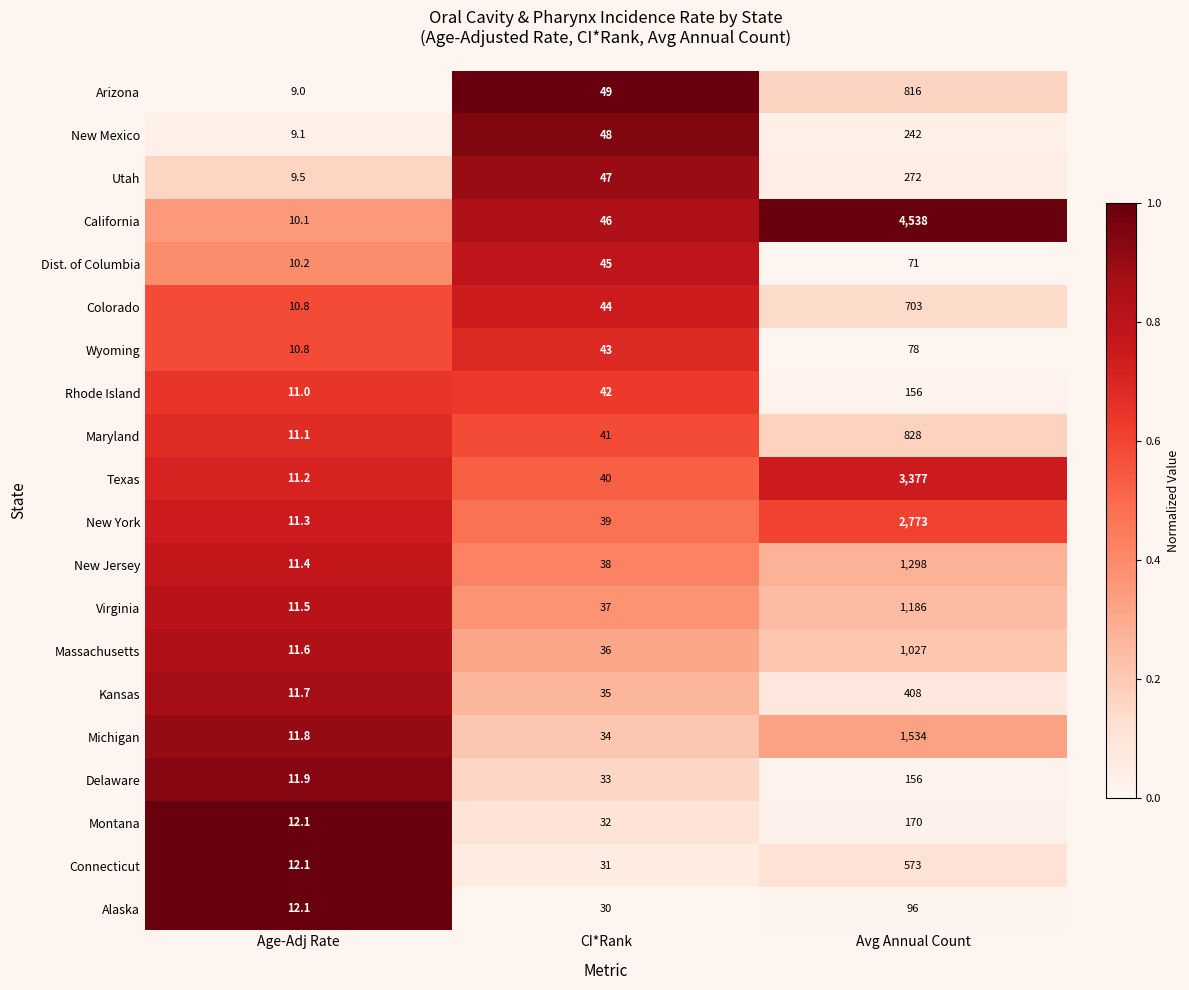

Which series has the largest total across all categories?

California